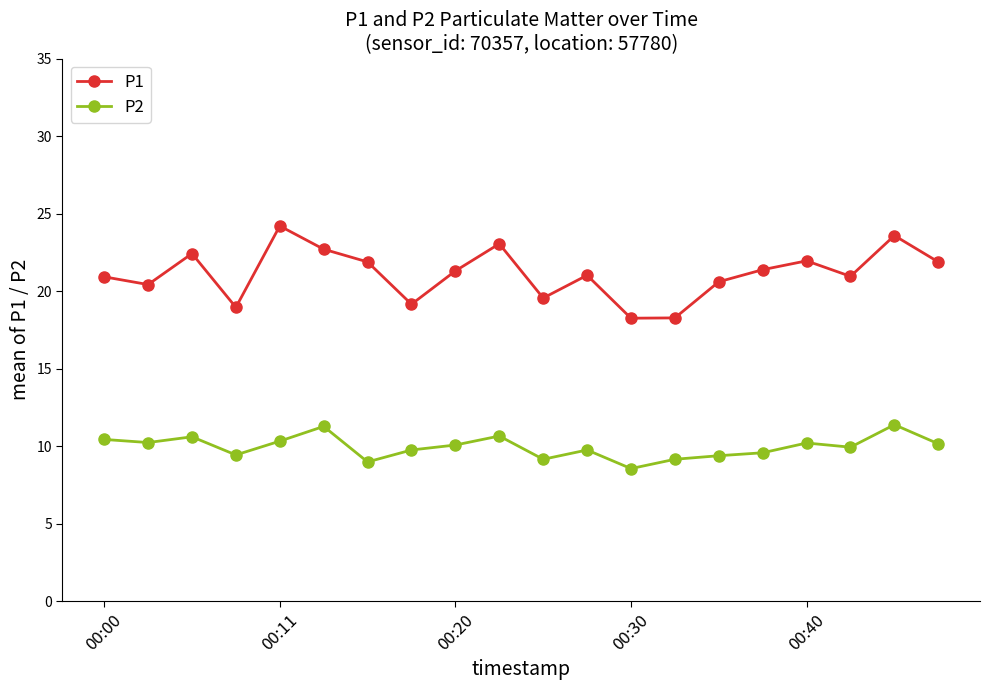

What is the sum of all P1 values?

422.4